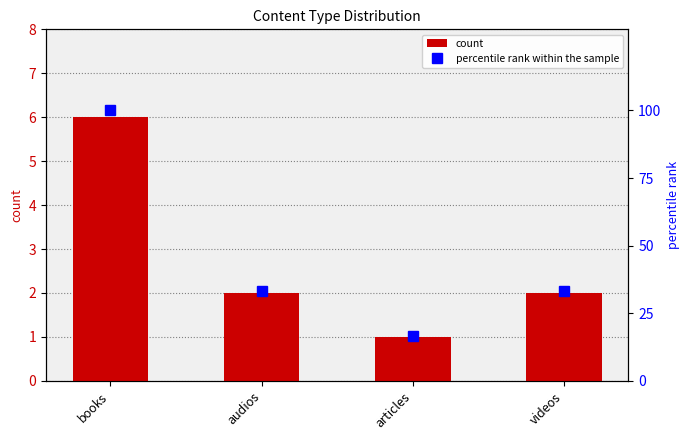

What are all the series names shown in the legend?

count, percentile rank within the sample